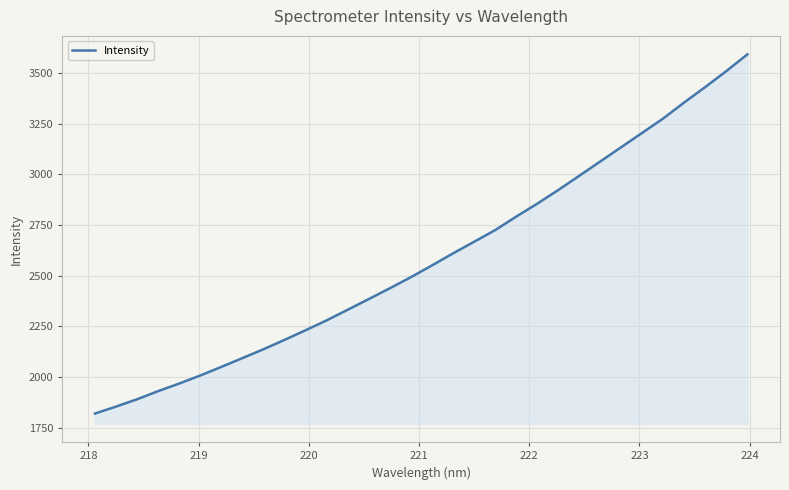

How many series are shown in this chart?

1